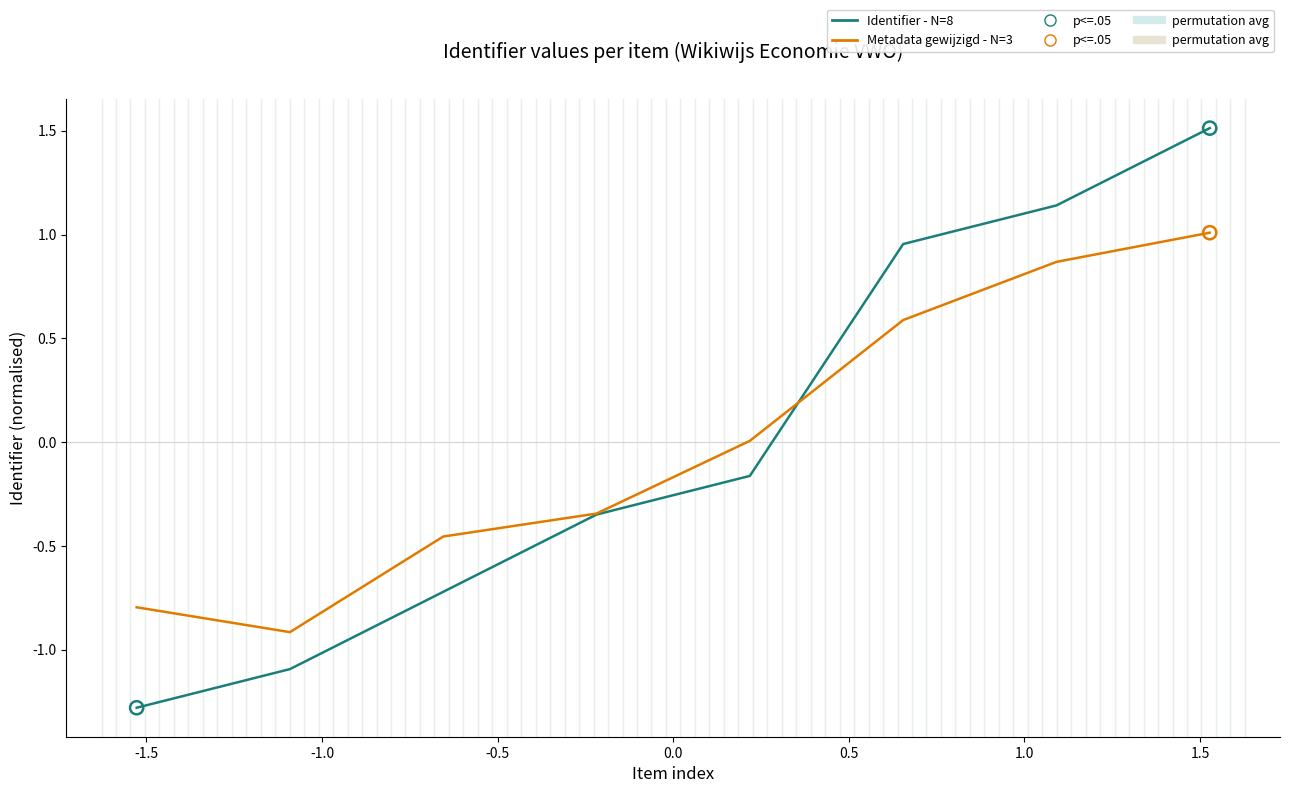

Which series has the largest range (max minus min)?

Identifier - N=8